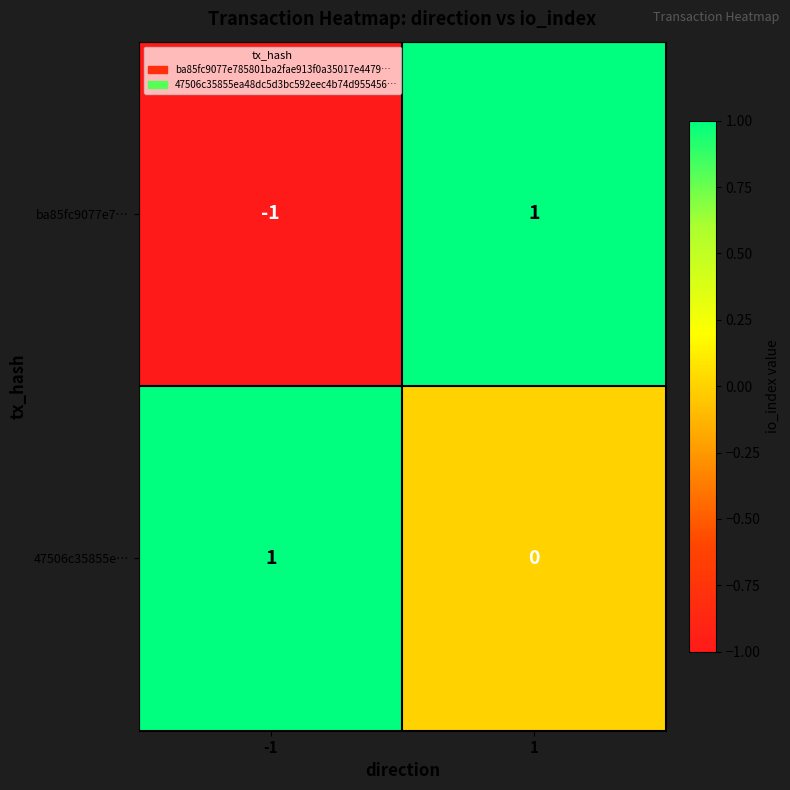

How many distinct data groups are displayed?

2